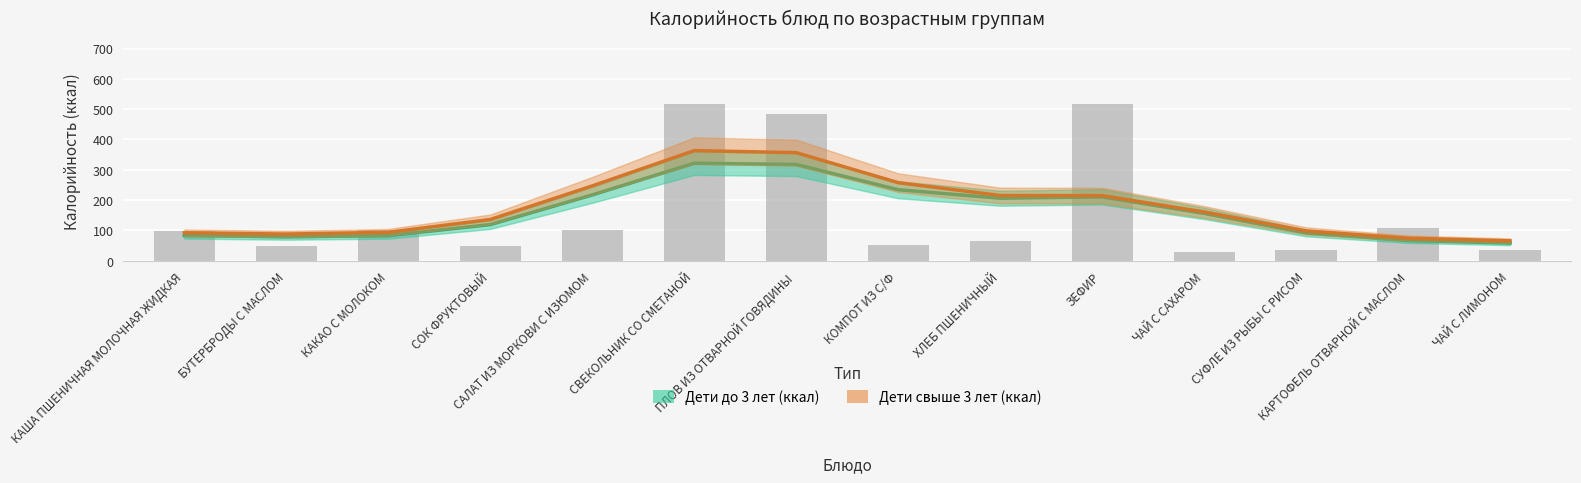

What is the value of the Дети свыше 3 лет (ккал) bar at the 4th from the left?

136.2